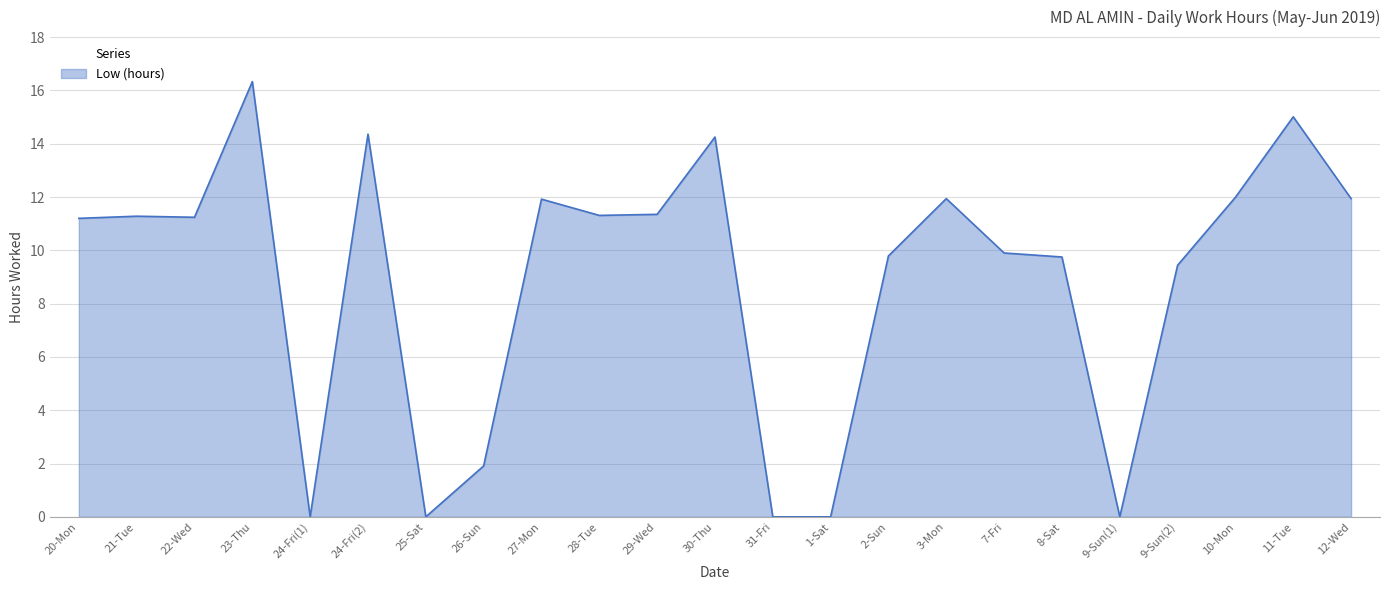

The chart shows a value of 1.9 at 26-Sun. True or false?

True